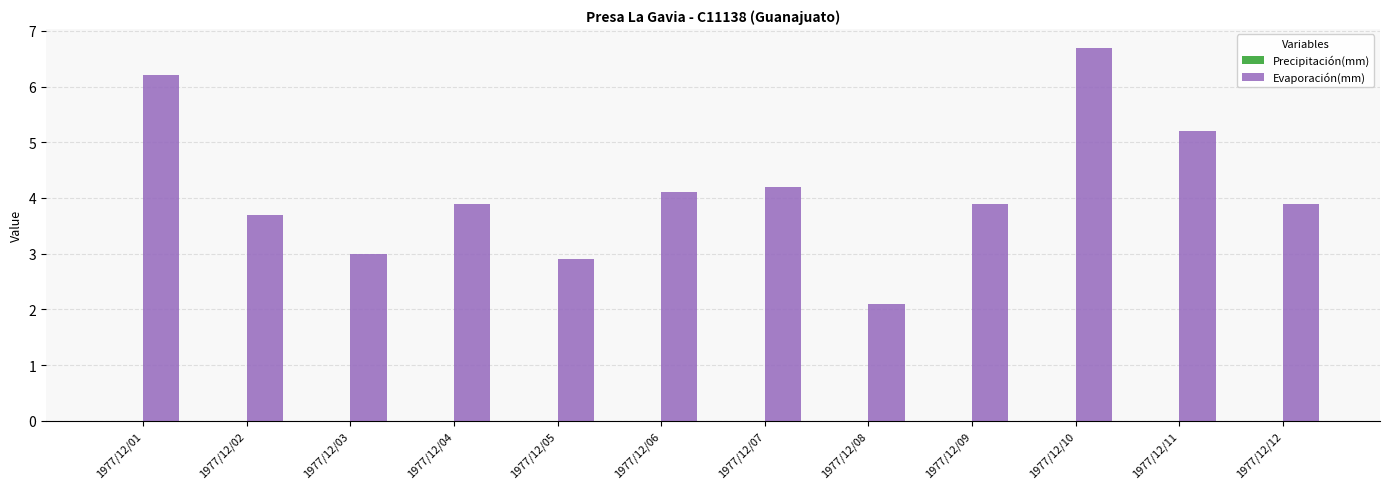

Reading left to right, what are all the values shown in this chart?

6.2	3.7	3.0	3.9	2.9	4.1	4.2	2.1	3.9	6.7	5.2	3.9